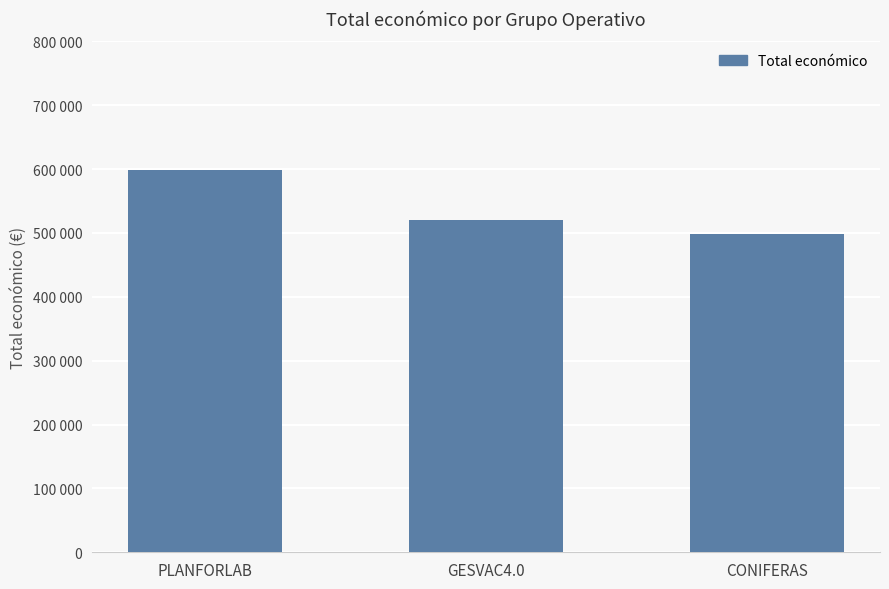

Count the values in the range 499059 to 599134.

3